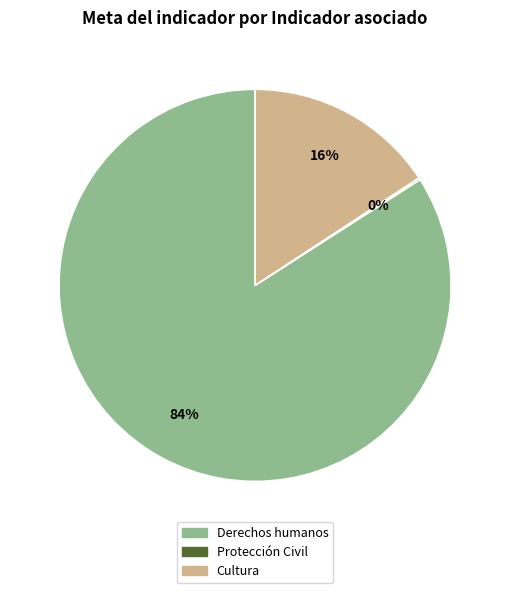

What percentage is the Cultura slice, to the nearest percent?

16%